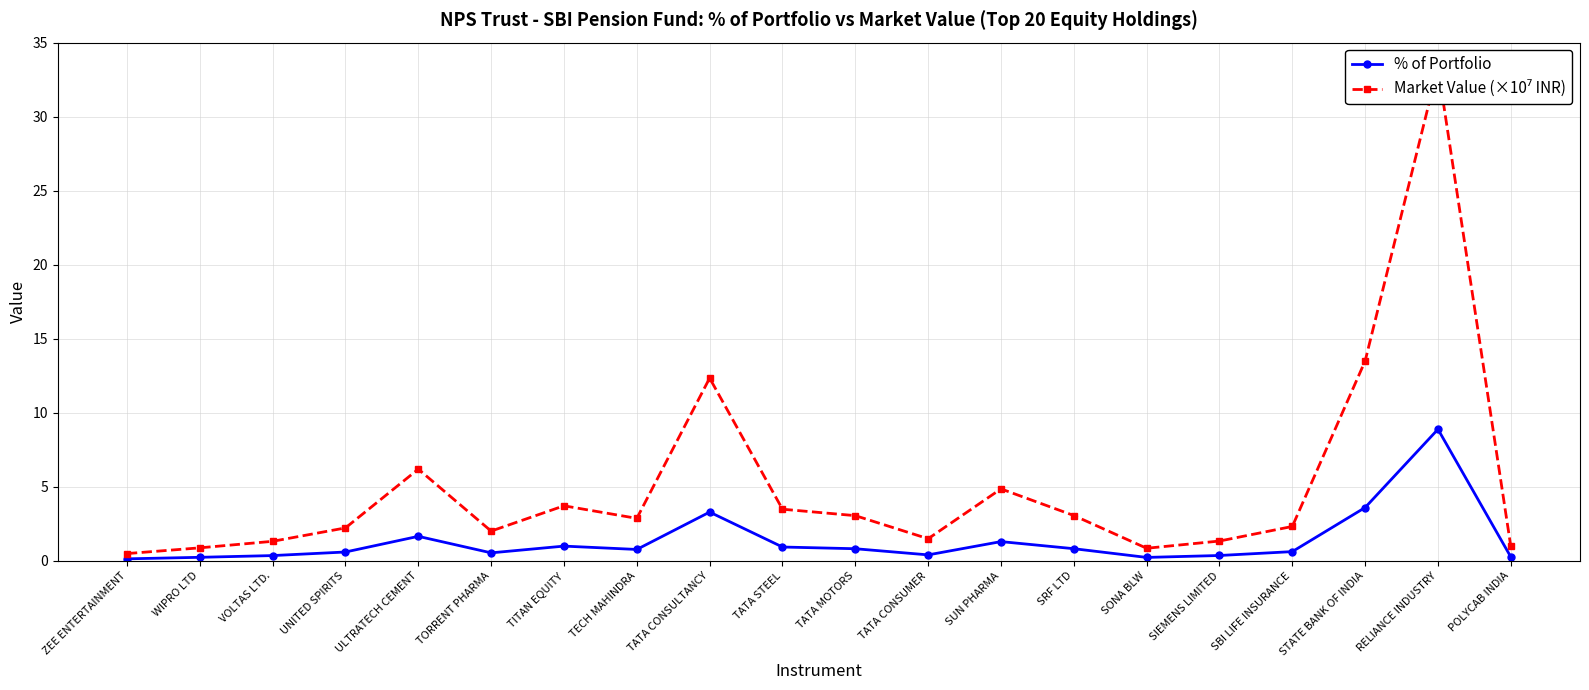

What is the minimum value for % of Portfolio?

0.1